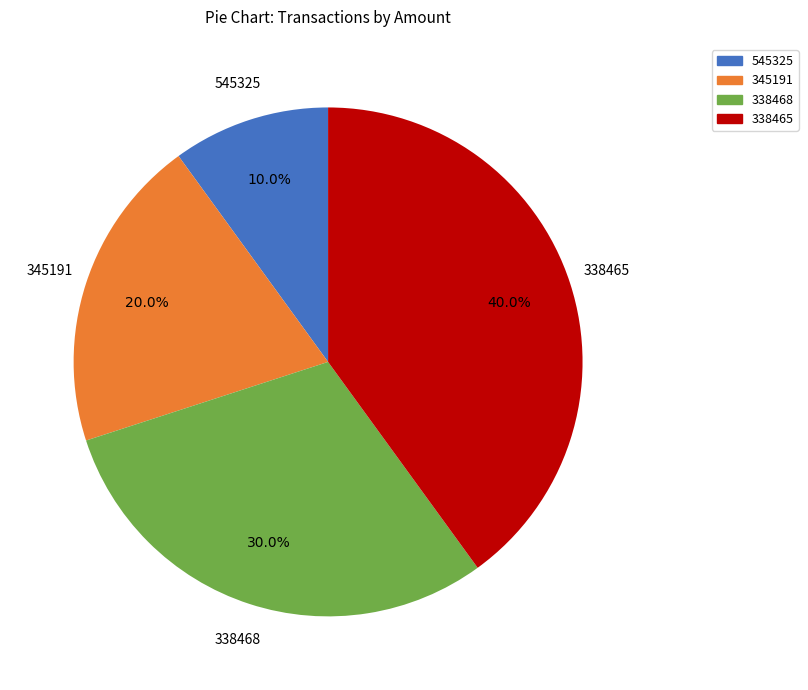

What is the ratio of the value at 545325 to the value at 345191?

0.5